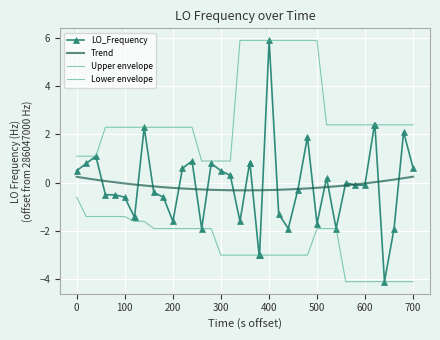

How many negative values are there?

21